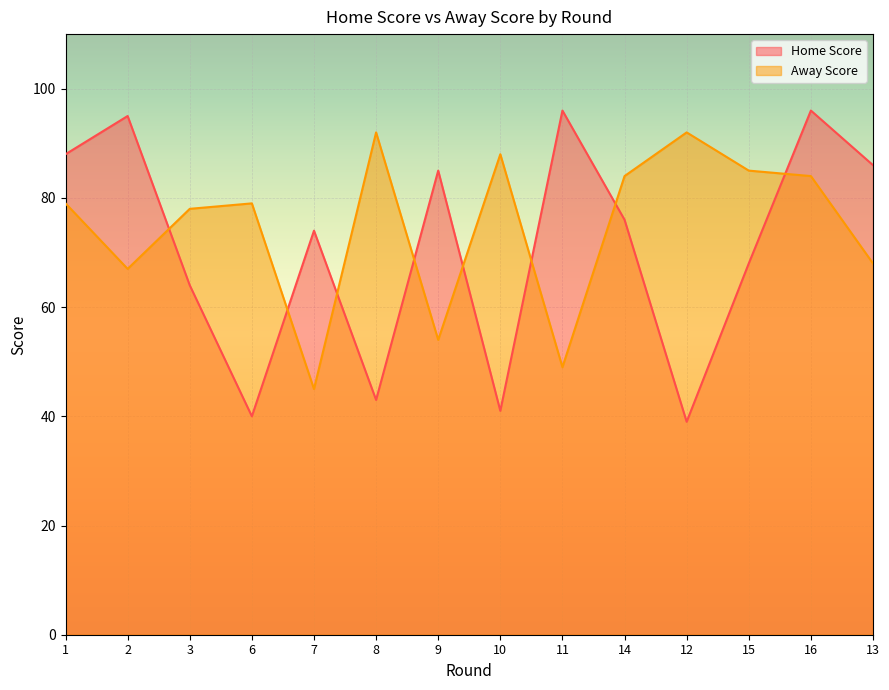

List the series in order of their overall mean, highest first.

Away Score, Home Score